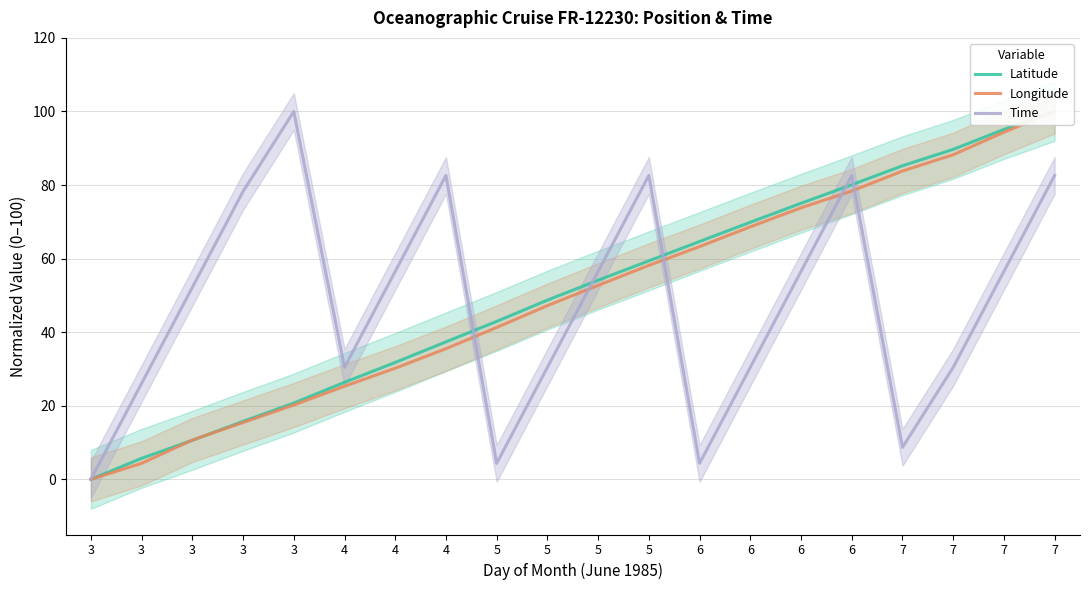

Reading left to right, extract all data points from this chart.

Latitude: 0.0	5.7	10.6	15.8	20.7	26.4	31.8	37.4	42.9	48.7	54.1	59.4	64.7	69.9	75.0	80.1	85.2	89.7	95.1	100.0
Longitude: 0.0	4.4	10.7	15.4	20.2	25.3	30.2	35.5	41.3	47.2	52.7	58.2	63.3	68.6	73.8	78.4	83.8	88.2	94.4	100.0
Time: 0.0	26.1	52.2	78.3	100.0	30.4	56.5	82.6	4.3	30.4	56.5	82.6	4.3	30.4	56.5	82.6	8.7	30.4	56.5	82.6